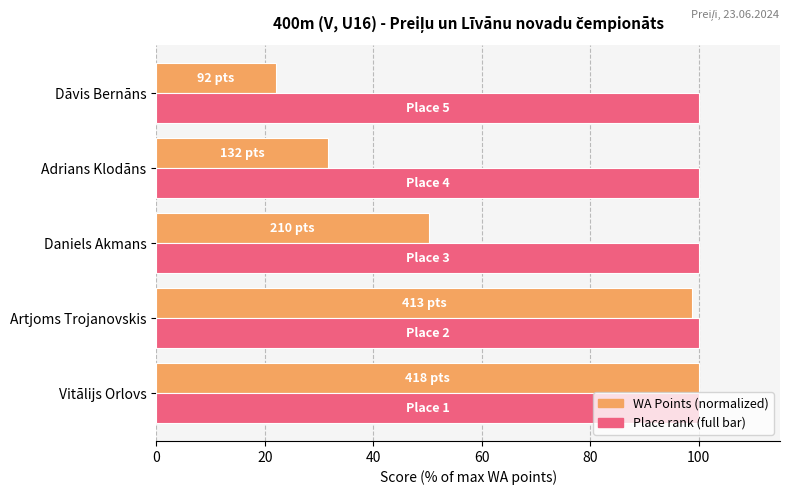

What is the total value across all series at Daniels Akmans?

150.2